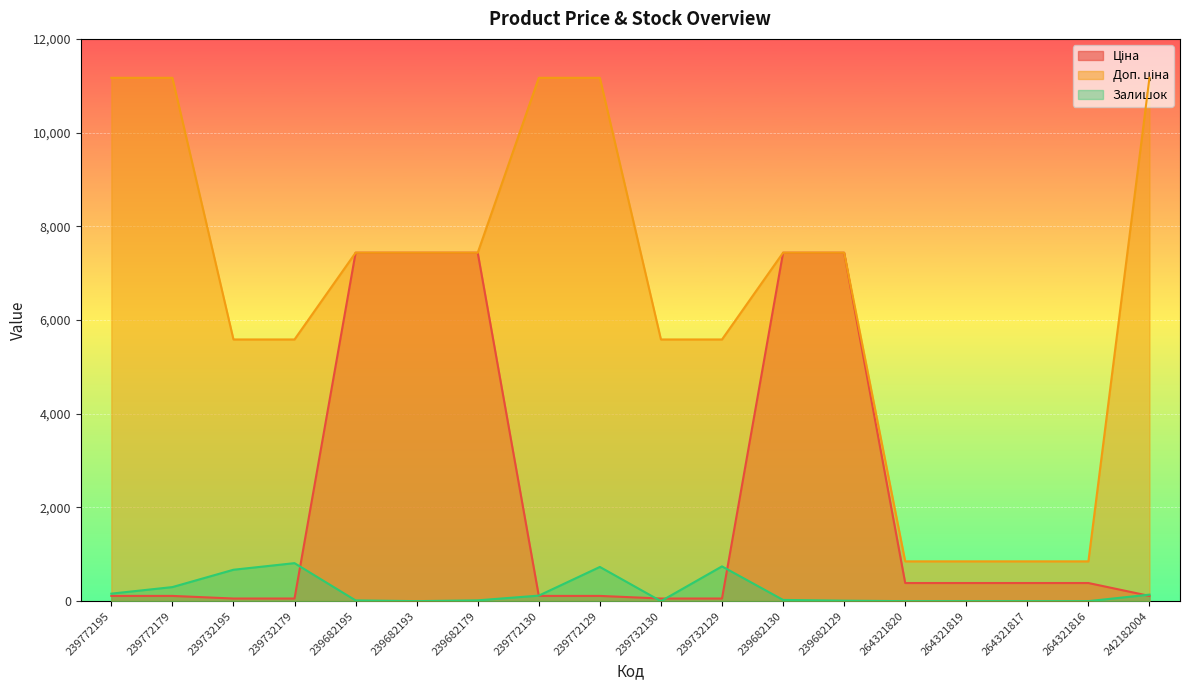

Reading left to right, transcribe all the data shown in this chart.

Ціна: 111.7	111.7	55.9	55.9	7436.2	7436.2	7436.2	111.7	111.7	55.9	55.9	7436.2	7436.2	386.9	386.9	386.9	386.9	111.7
Доп. ціна: 11169.0	11169.0	5585.0	5585.0	7436.2	7436.2	7436.2	11169.0	11169.0	5585.0	5585.0	7436.2	7436.2	849.0	849.0	849.0	849.0	11169.0
Залишок: 160.0	300.0	670.0	811.0	16.0	0.0	17.0	118.0	730.0	0.0	742.0	26.0	10.0	0.0	0.0	0.0	0.0	139.0